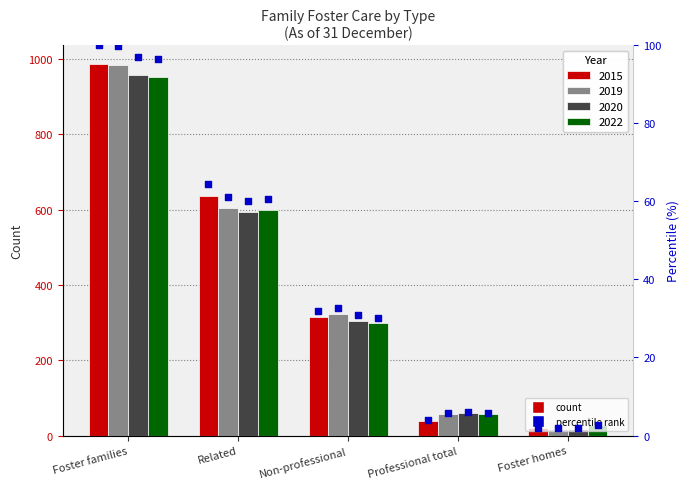

Approximately how many times larger is the value at Related compared to Professional total?

16.7